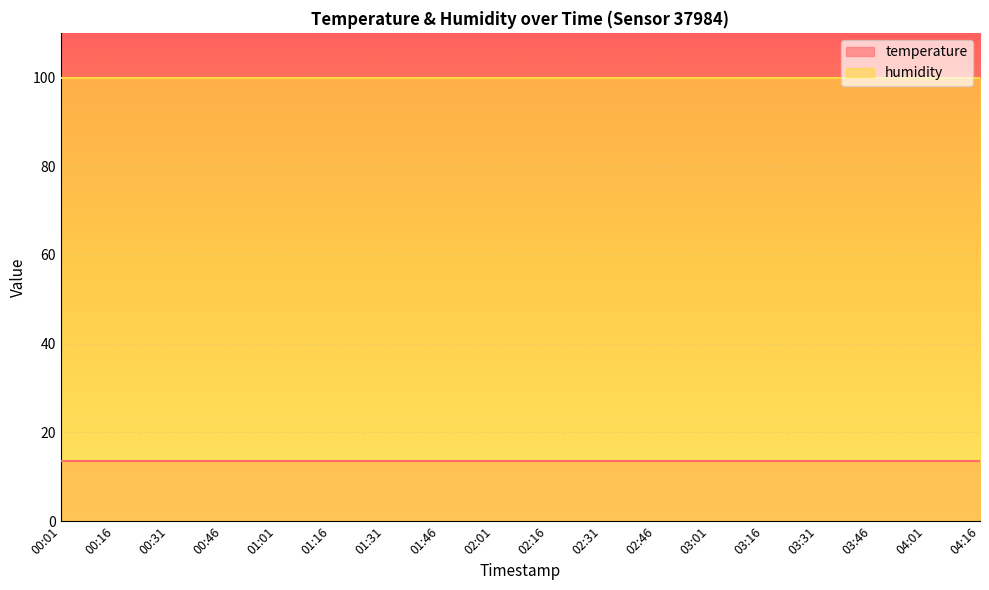

What is the average value of the temperature series?

13.6